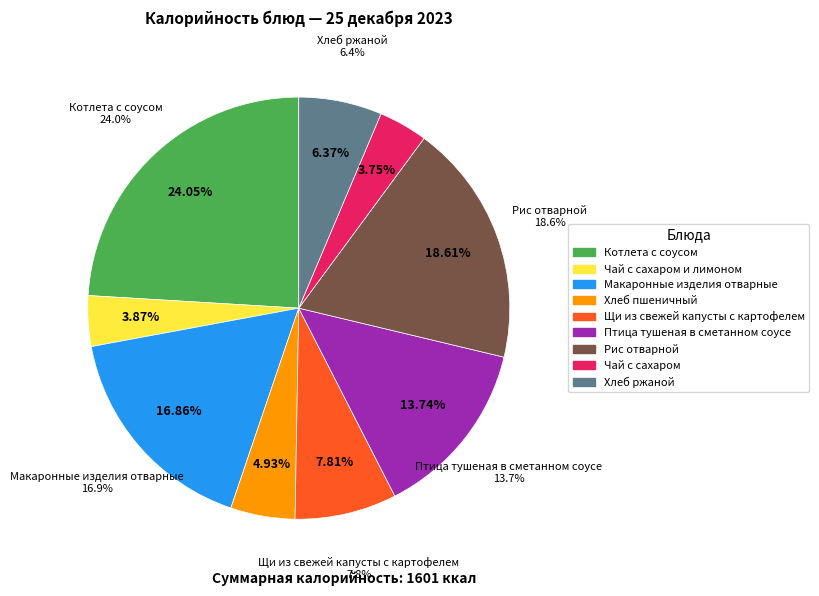

Count the number of slices in the pie.

9